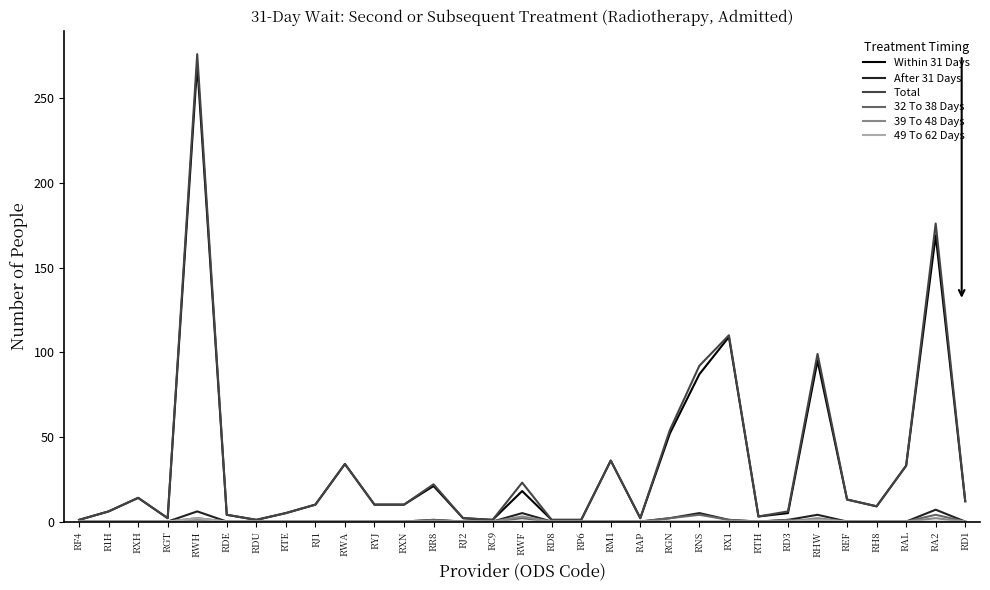

Is this an area chart (filled region under the line)?

No